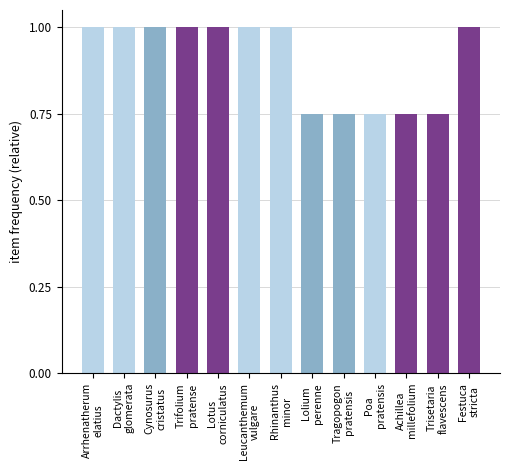

Is it true that the value at Rhinanthus
minor is 1.0?

True